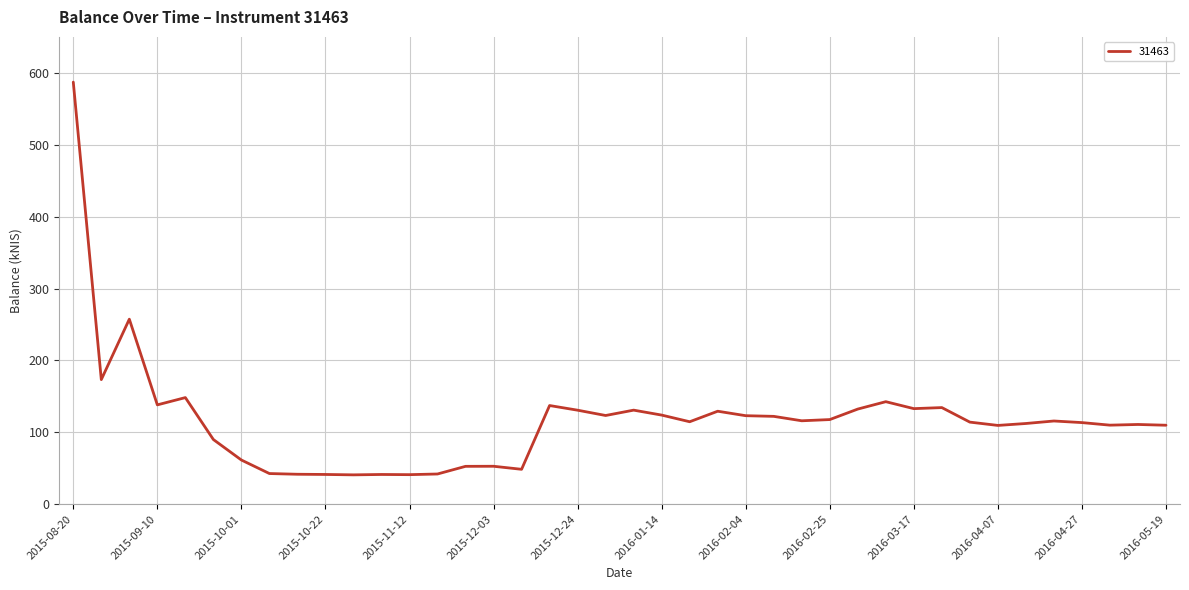

What is the difference between the maximum and minimum values?

546.3